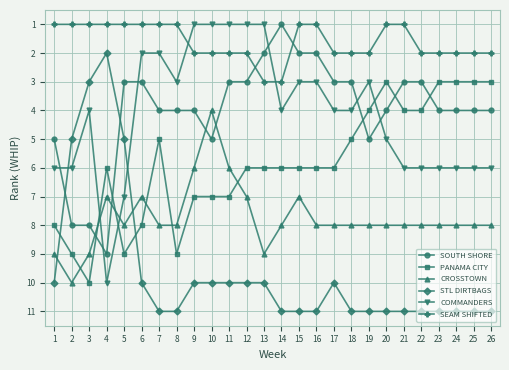

At 24, list the series in order from smallest to largest.

SEAM SHIFTED, PANAMA CITY, SOUTH SHORE, COMMANDERS, CROSSTOWN, STL DIRTBAGS